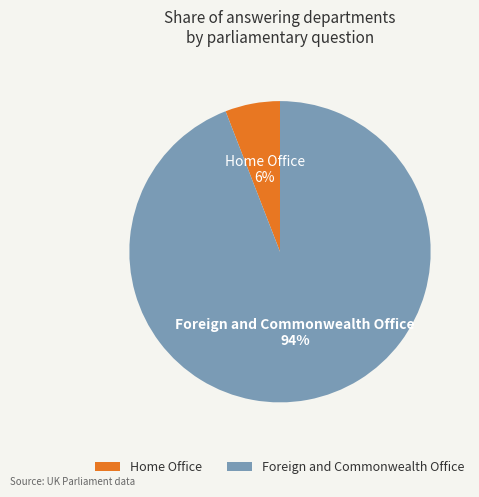

What is the smallest slice in the pie chart?

Home Office